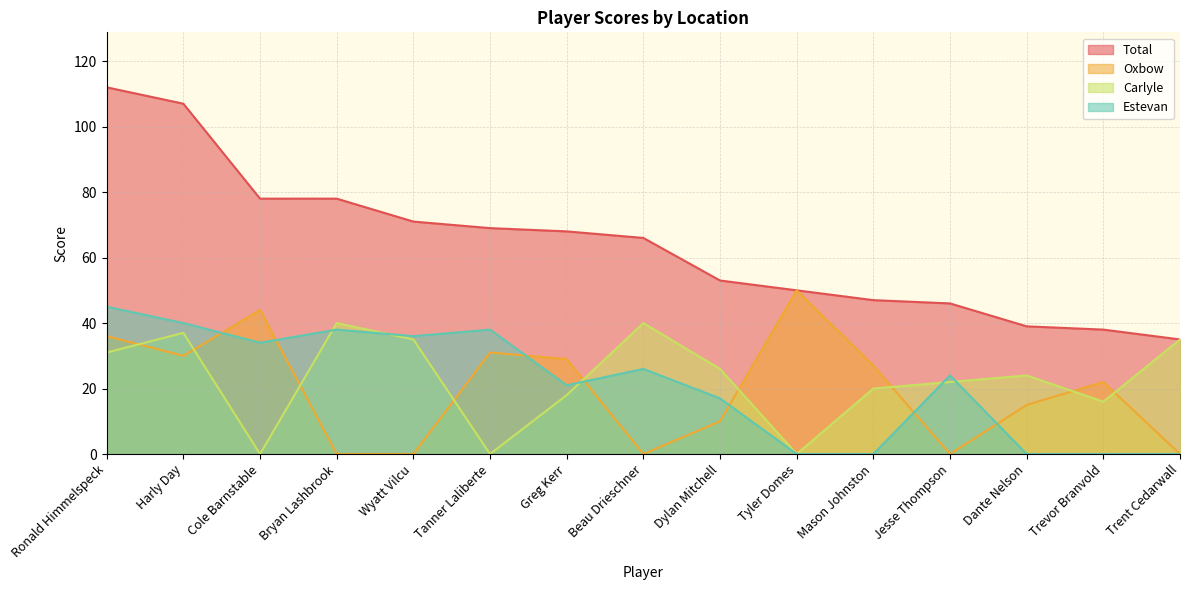

Which series changed the most between Tanner Laliberte and Trevor Branvold?

Estevan